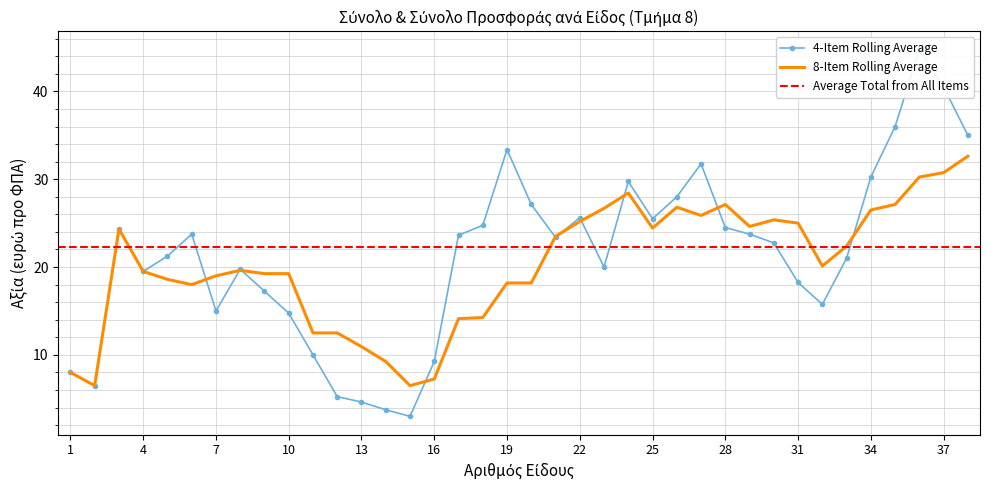

Is it true that 8-Item Rolling Average equals 45.1 at 34?

False